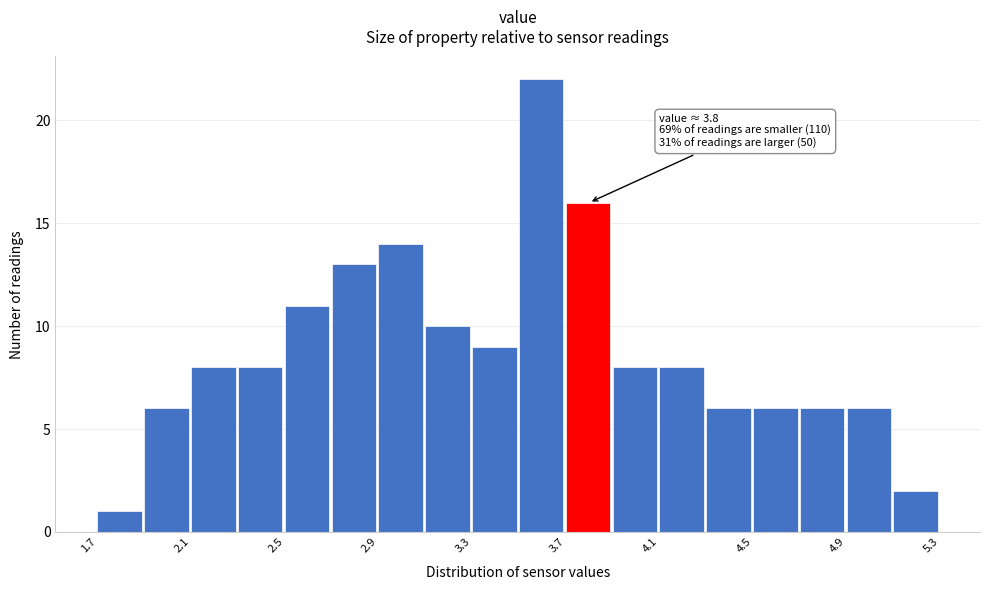

Which range on the x-axis has the tallest bar?

3.5 to 3.7